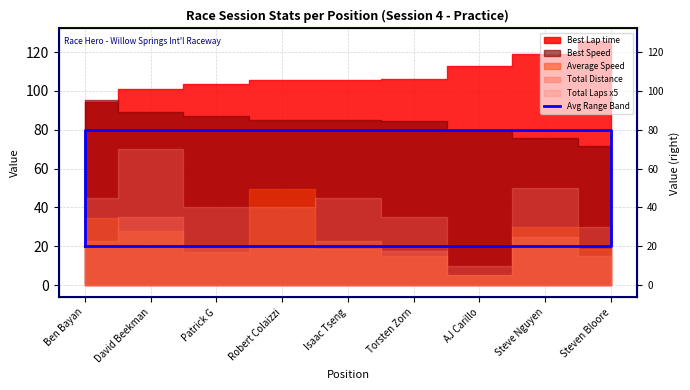

Does the chart display data point markers on the line(s)?

No